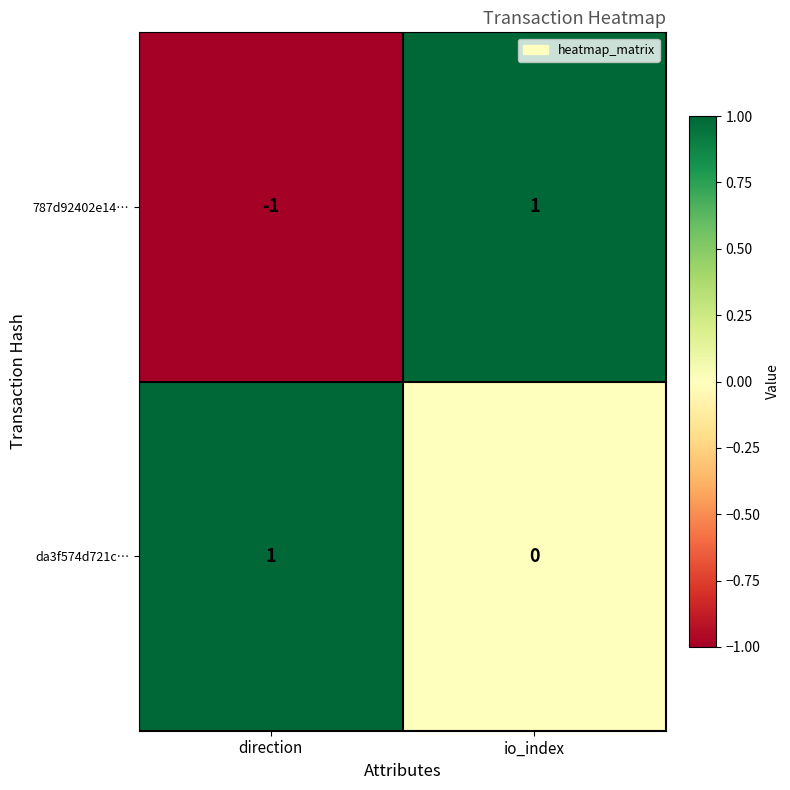

List the series in order of their overall mean, highest first.

da3f574d721c…, 787d92402e14…